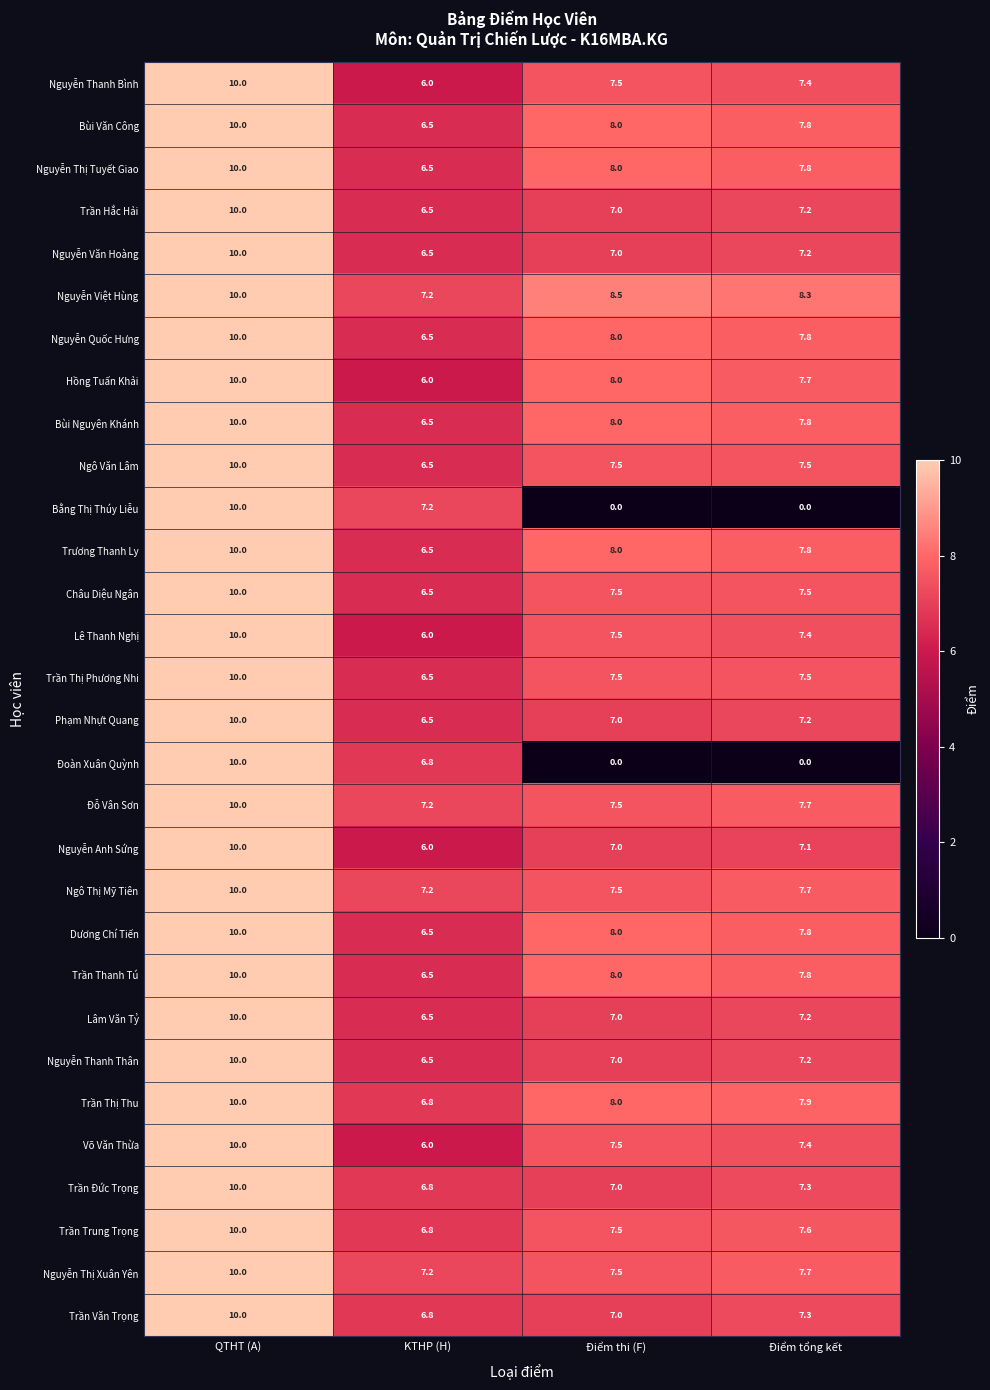

At which label is Bùi Văn Công closest to 8?

Điểm thi (F)